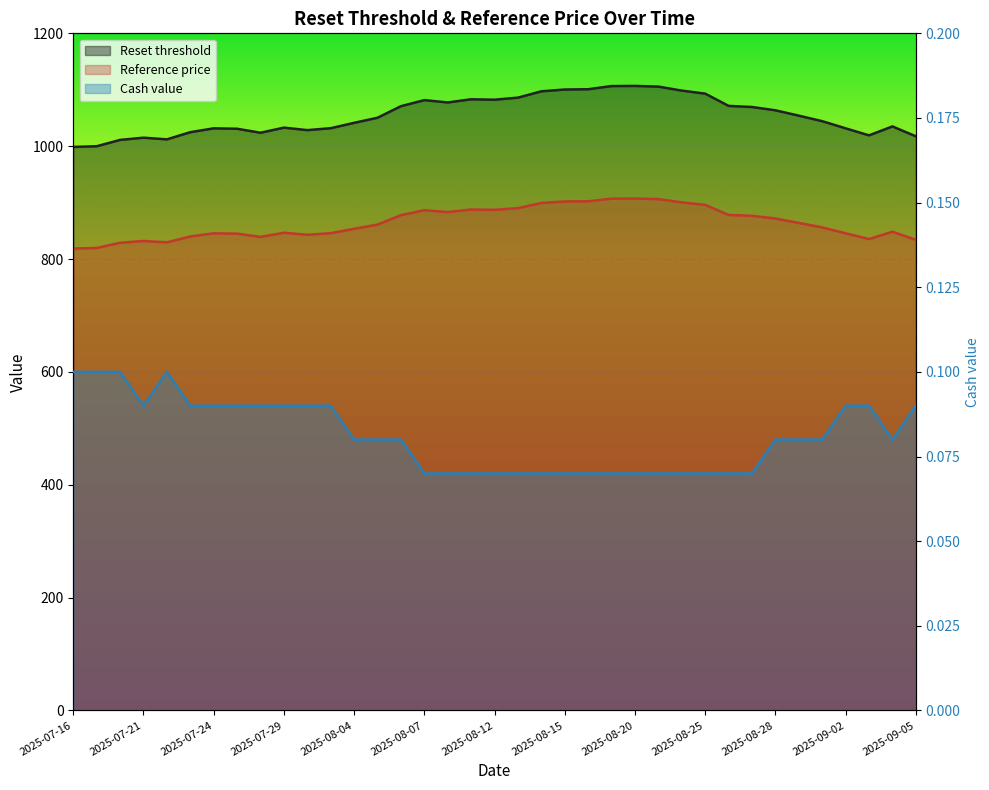

How many interior local peaks does the Reset threshold series have?

7